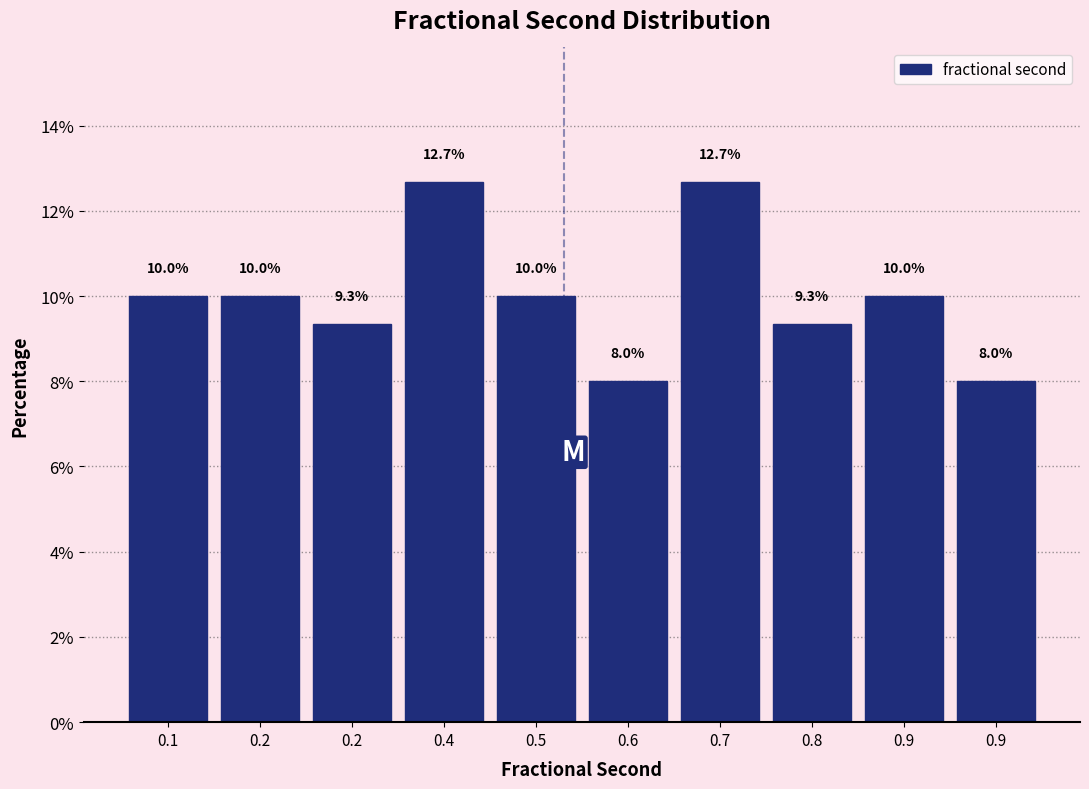

Does the chart contain any negative values?

No